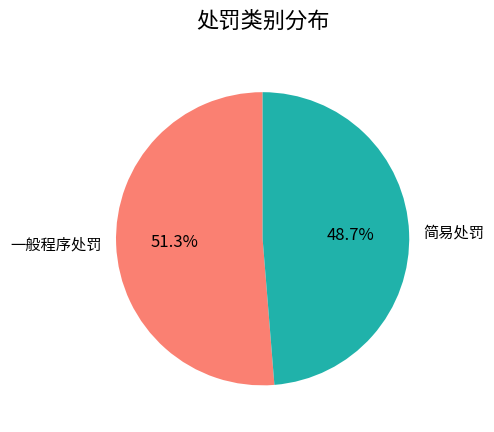

Is it true that 简易处罚 is 49% of the pie?

True